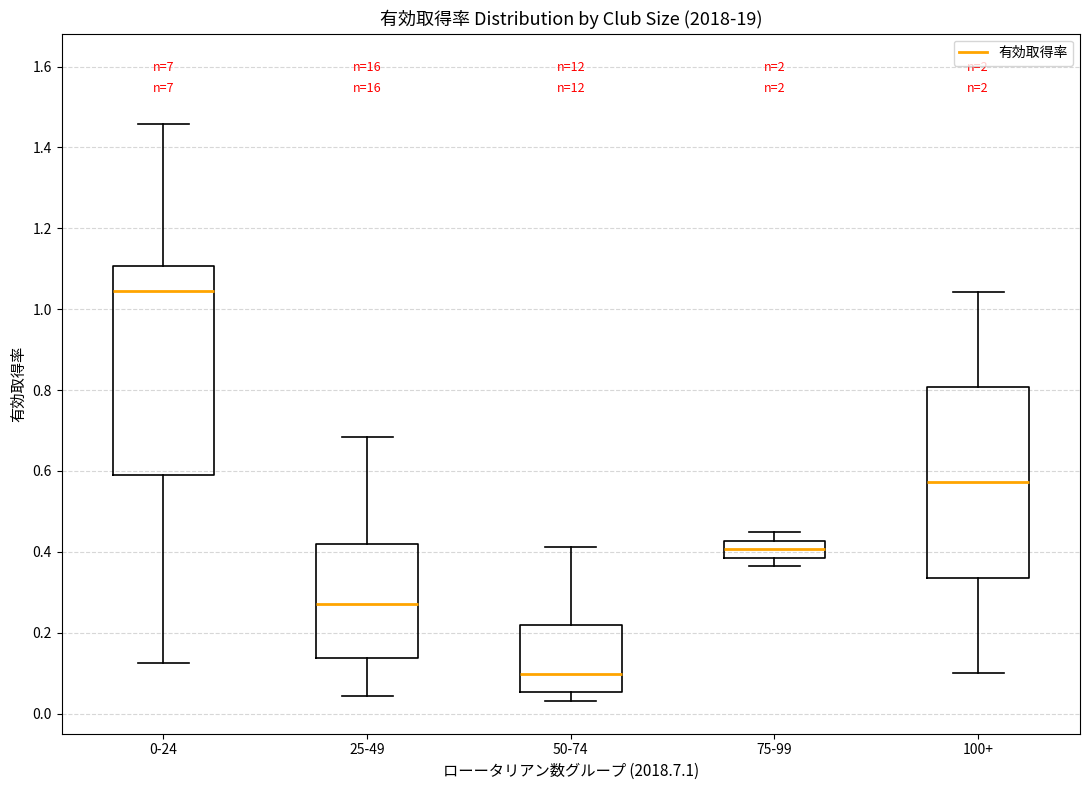

Which box's median line is the lowest?

50-74